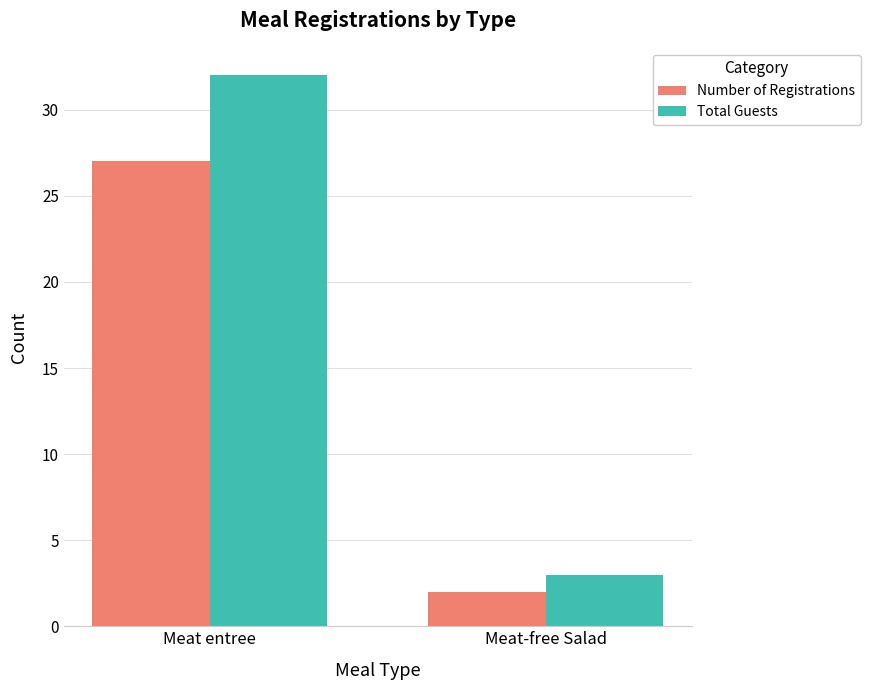

What is the sum of all Total Guests values?

35